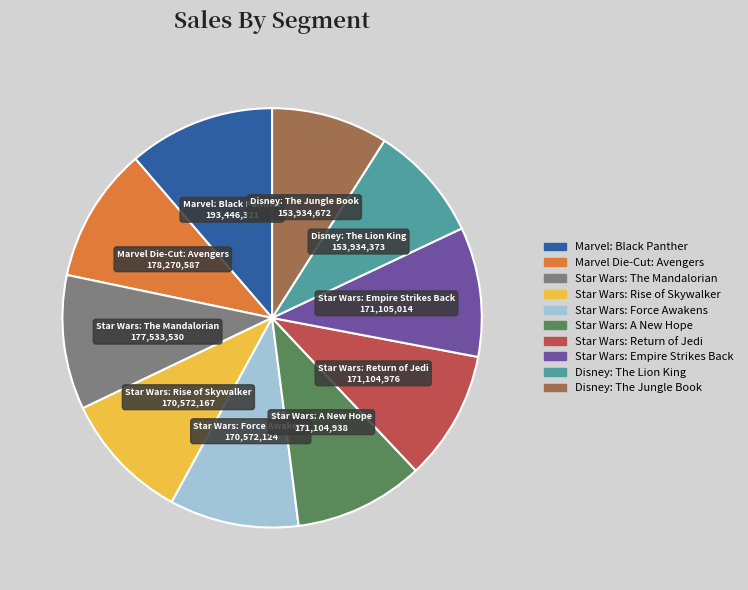

What is the ratio of the value at Star Wars: Return of Jedi to the value at Marvel: Black Panther?

0.9